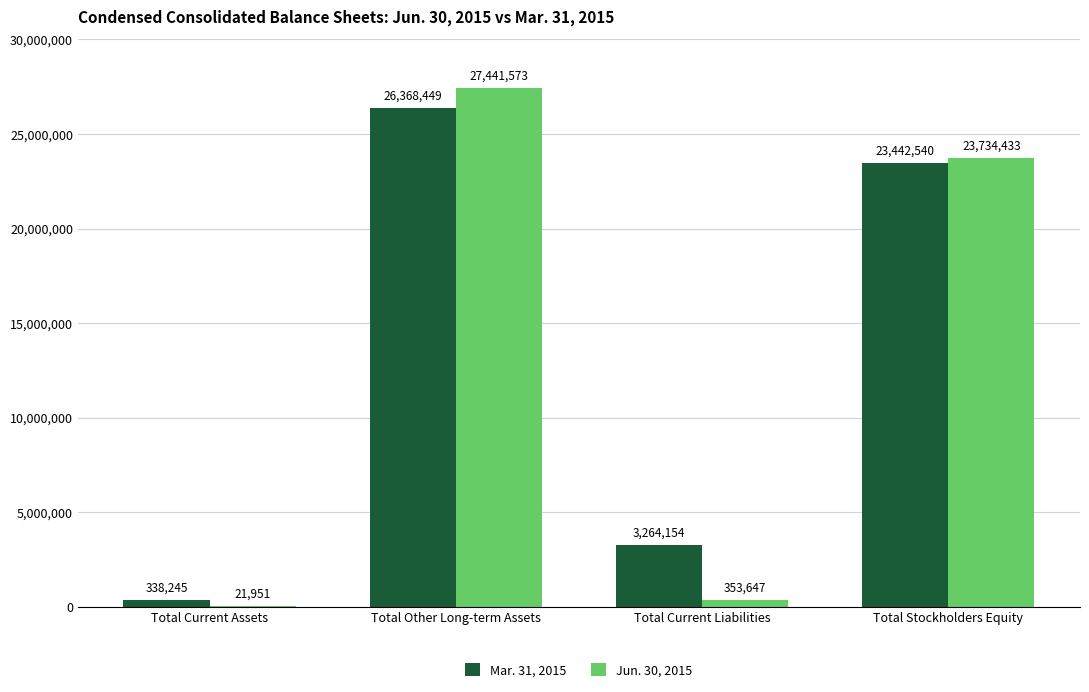

At which category is the sum across all series the highest?

Total Other Long-term Assets